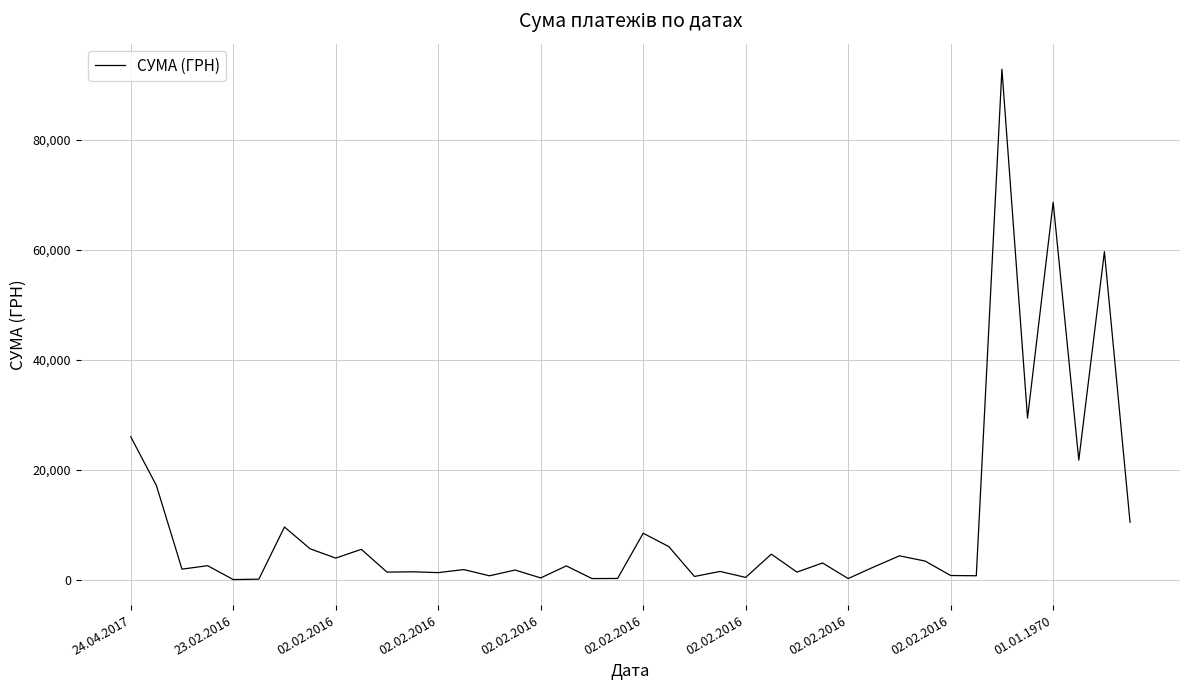

What is the difference between the maximum and minimum values?

92719.9